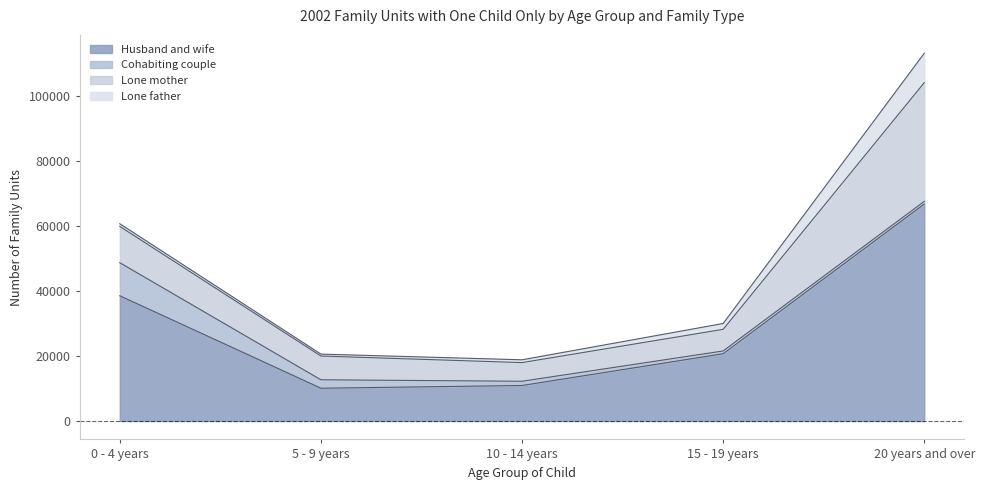

The Cohabiting couple series shows 264 at 10 - 14 years. True or false?

False